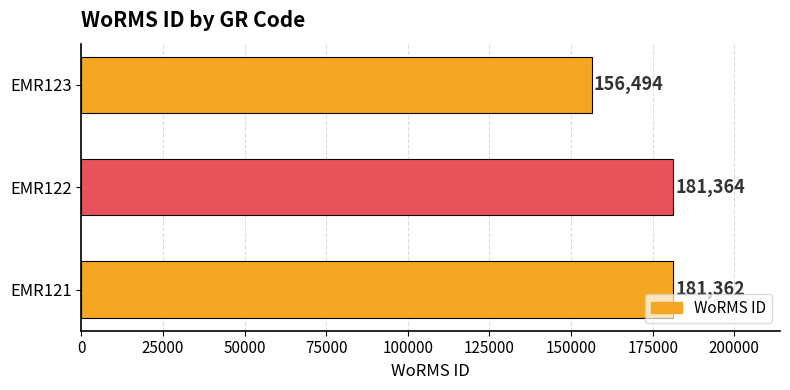

True or false: the data shows 181364 at EMR122.

True